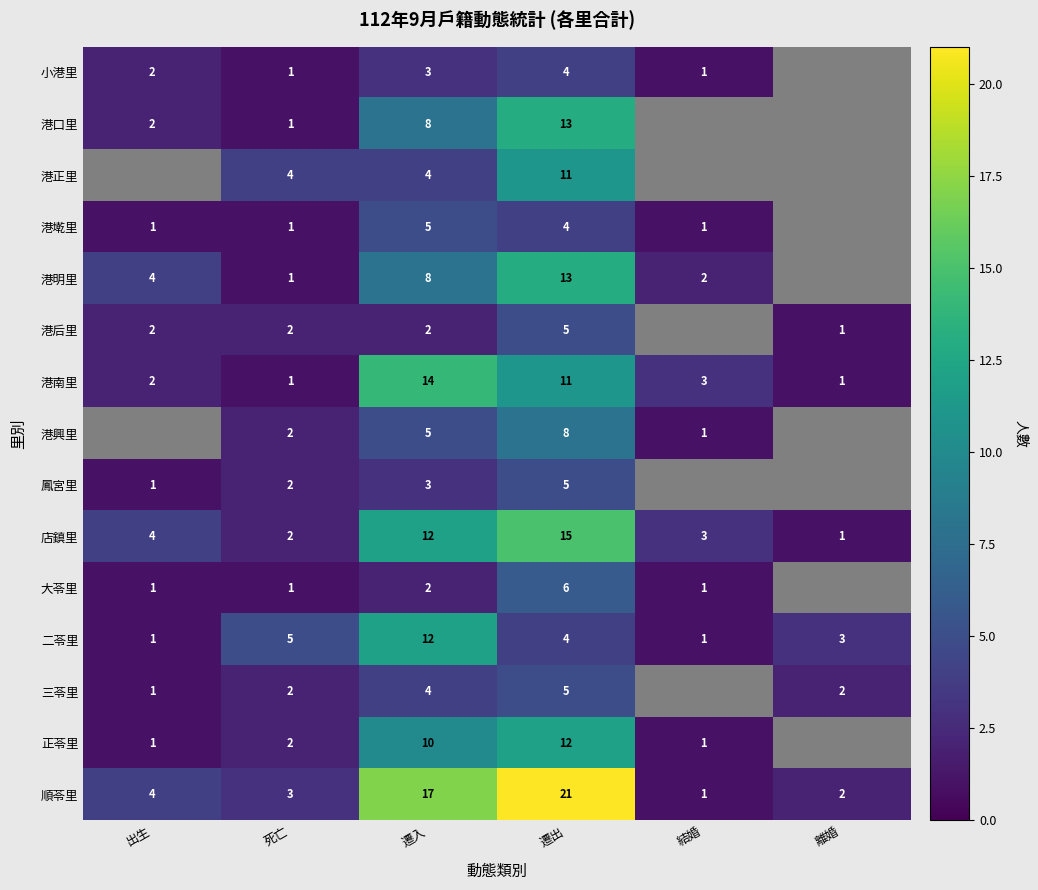

At which label does 二苓里 reach its peak?

遷入